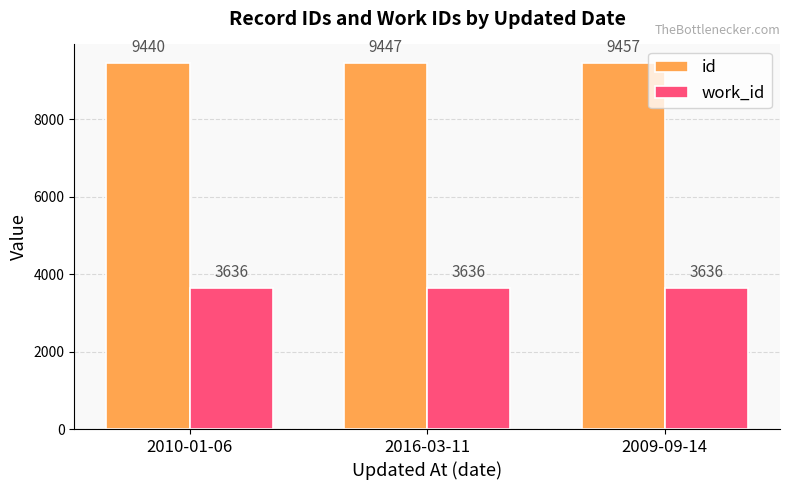

Reading left to right, transcribe all the data shown in this chart.

id: 2010-01-06=9440	2016-03-11=9447	2009-09-14=9457
work_id: 2010-01-06=3636	2016-03-11=3636	2009-09-14=3636